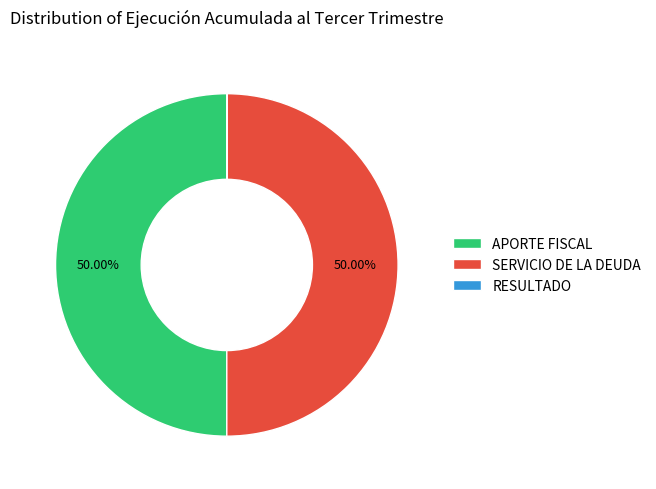

Is the sum of APORTE FISCAL and SERVICIO DE LA DEUDA greater than half?

Yes